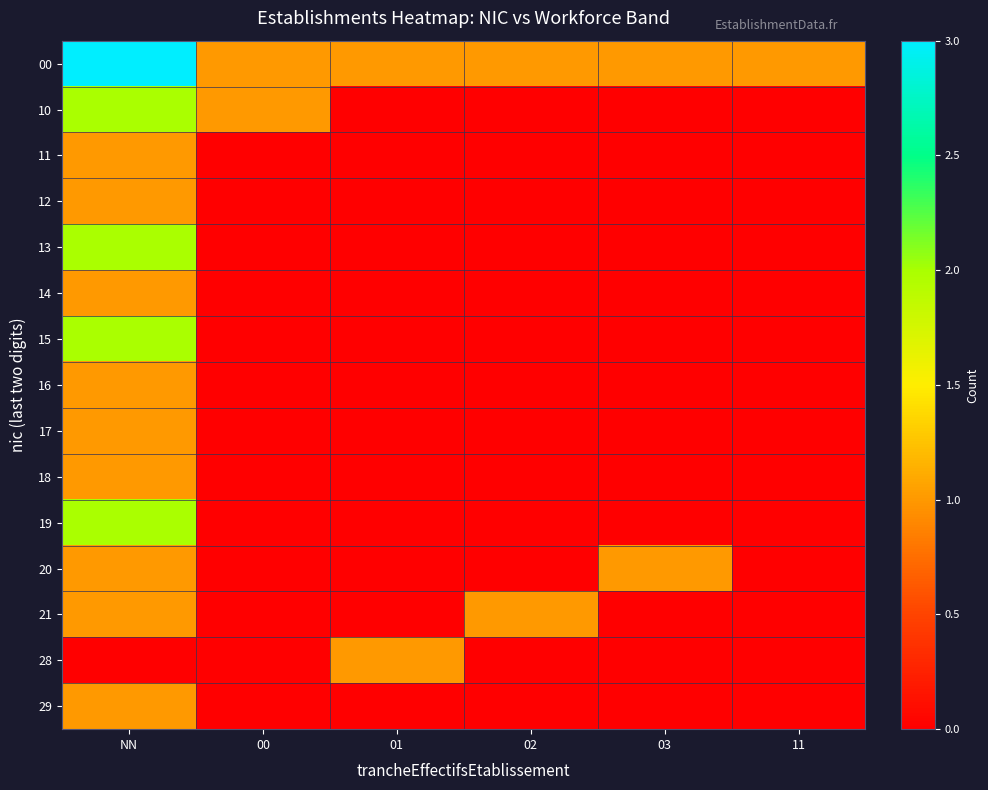

Reading right to left, list all the values displayed in this chart.

00: 11=1	03=1	02=1	01=1	00=1	NN=3
10: 11=0	03=0	02=0	01=0	00=1	NN=2
11: 11=0	03=0	02=0	01=0	00=0	NN=1
12: 11=0	03=0	02=0	01=0	00=0	NN=1
13: 11=0	03=0	02=0	01=0	00=0	NN=2
14: 11=0	03=0	02=0	01=0	00=0	NN=1
15: 11=0	03=0	02=0	01=0	00=0	NN=2
16: 11=0	03=0	02=0	01=0	00=0	NN=1
17: 11=0	03=0	02=0	01=0	00=0	NN=1
18: 11=0	03=0	02=0	01=0	00=0	NN=1
19: 11=0	03=0	02=0	01=0	00=0	NN=2
20: 11=0	03=1	02=0	01=0	00=0	NN=1
21: 11=0	03=0	02=1	01=0	00=0	NN=1
28: 11=0	03=0	02=0	01=1	00=0	NN=0
29: 11=0	03=0	02=0	01=0	00=0	NN=1